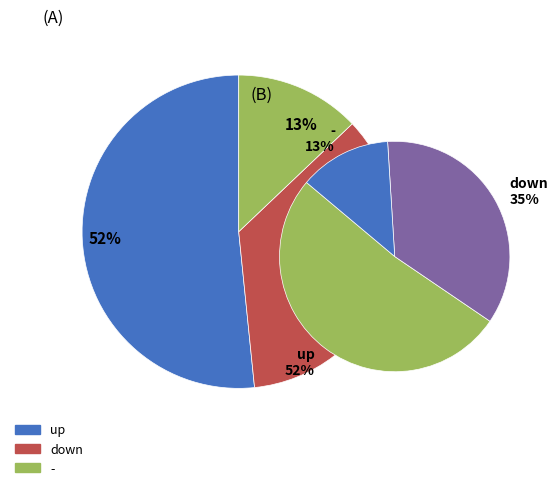

Is the sum of down and - greater than half?

No